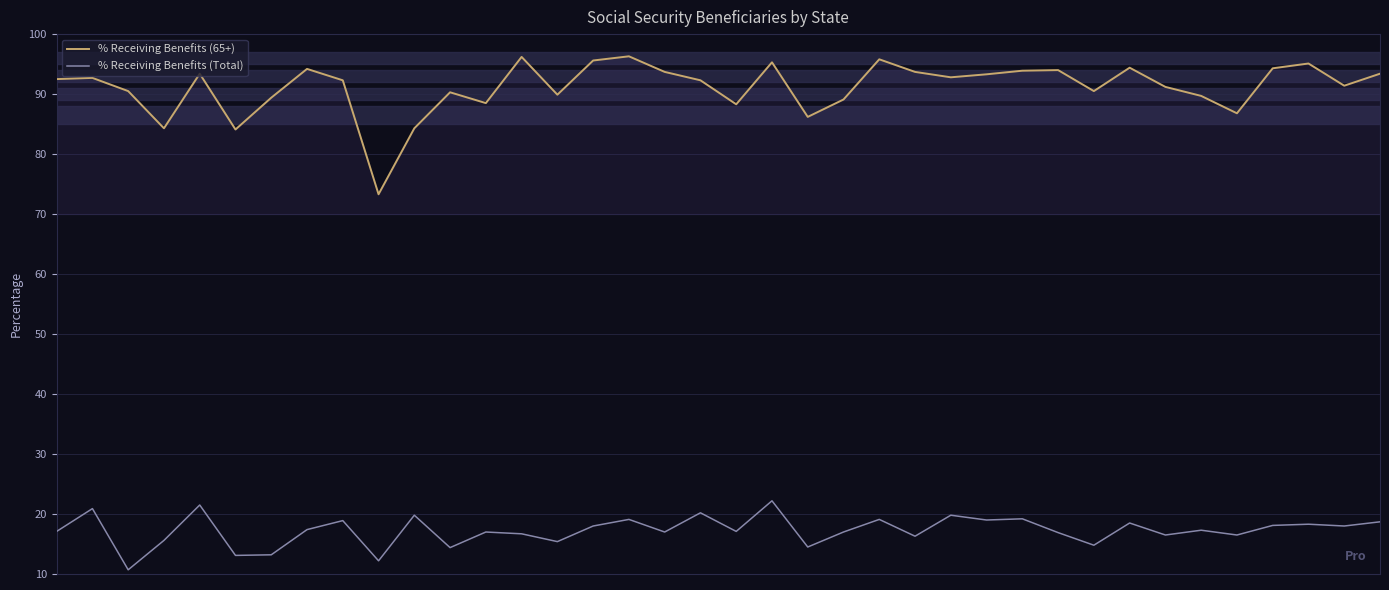

Rank the series by their average value, from highest to lowest.

% Receiving Benefits (65+), % Receiving Benefits (Total)